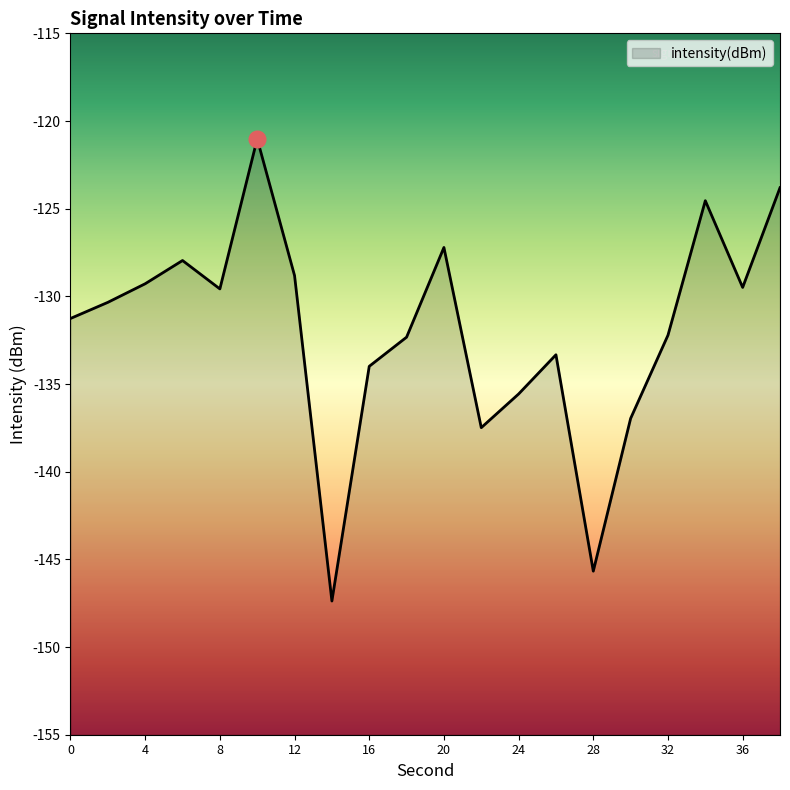

List the labels in order of value, largest first.

10, 38, 34, 20, 6, 12, 4, 36, 8, 2, 0, 32, 18, 26, 16, 24, 30, 22, 28, 14